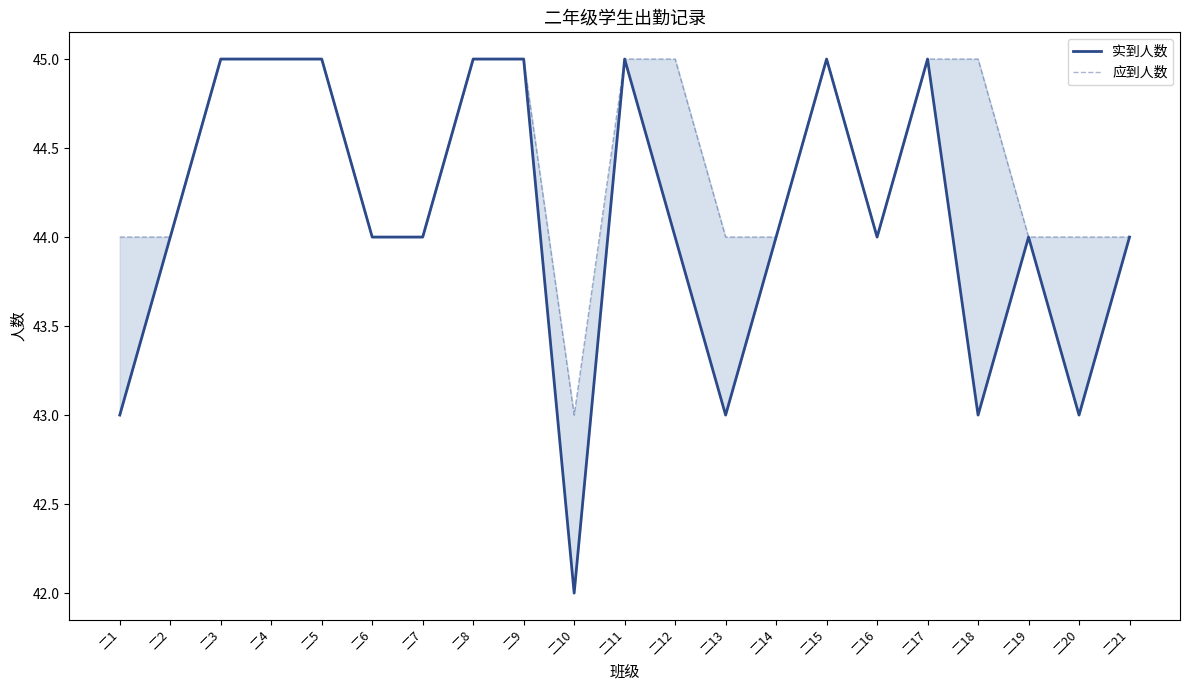

Is this an area chart (filled region under the line)?

No